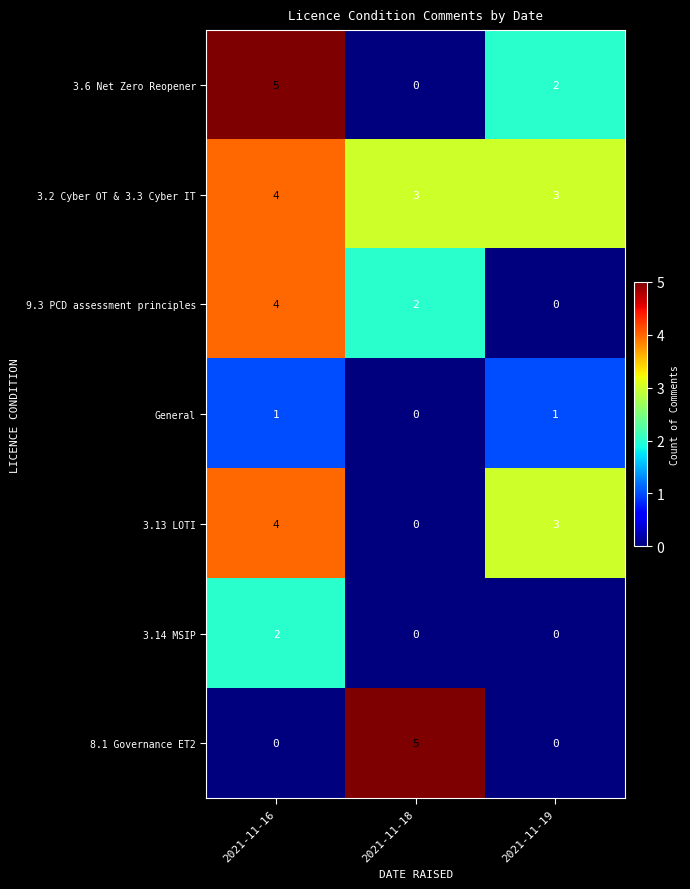

Reading left to right, transcribe all the data shown in this chart.

3.6 Net Zero Reopener: 2021-11-16=5	2021-11-18=0	2021-11-19=2
3.2 Cyber OT & 3.3 Cyber IT: 2021-11-16=4	2021-11-18=3	2021-11-19=3
9.3 PCD assessment principles: 2021-11-16=4	2021-11-18=2	2021-11-19=0
General: 2021-11-16=1	2021-11-18=0	2021-11-19=1
3.13 LOTI: 2021-11-16=4	2021-11-18=0	2021-11-19=3
3.14 MSIP: 2021-11-16=2	2021-11-18=0	2021-11-19=0
8.1 Governance ET2: 2021-11-16=0	2021-11-18=5	2021-11-19=0